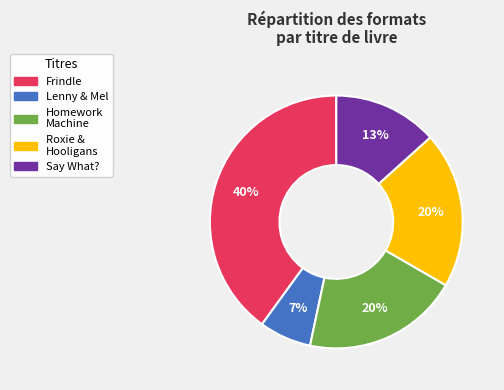

Is there a majority slice in this chart?

No